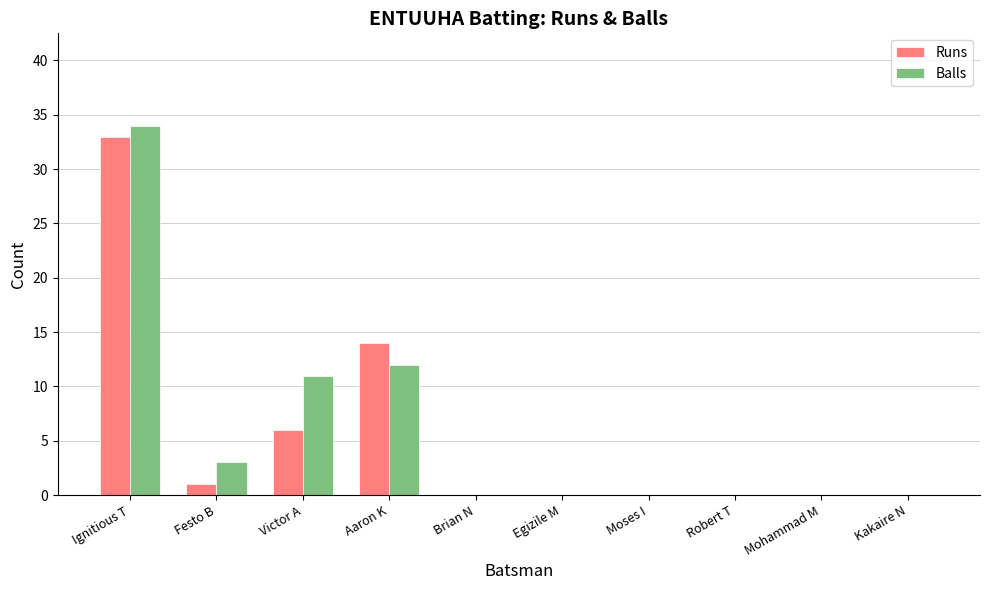

What value does the Balls series have at Victor A?

11